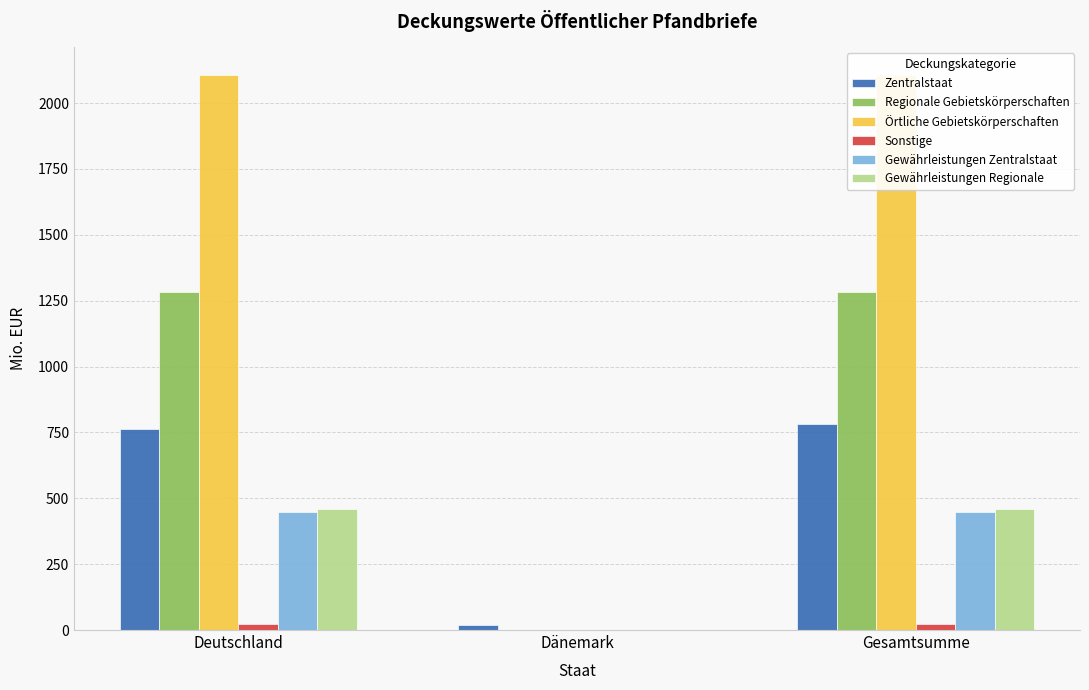

What is the total value across all series at Gesamtsumme?

5097.2